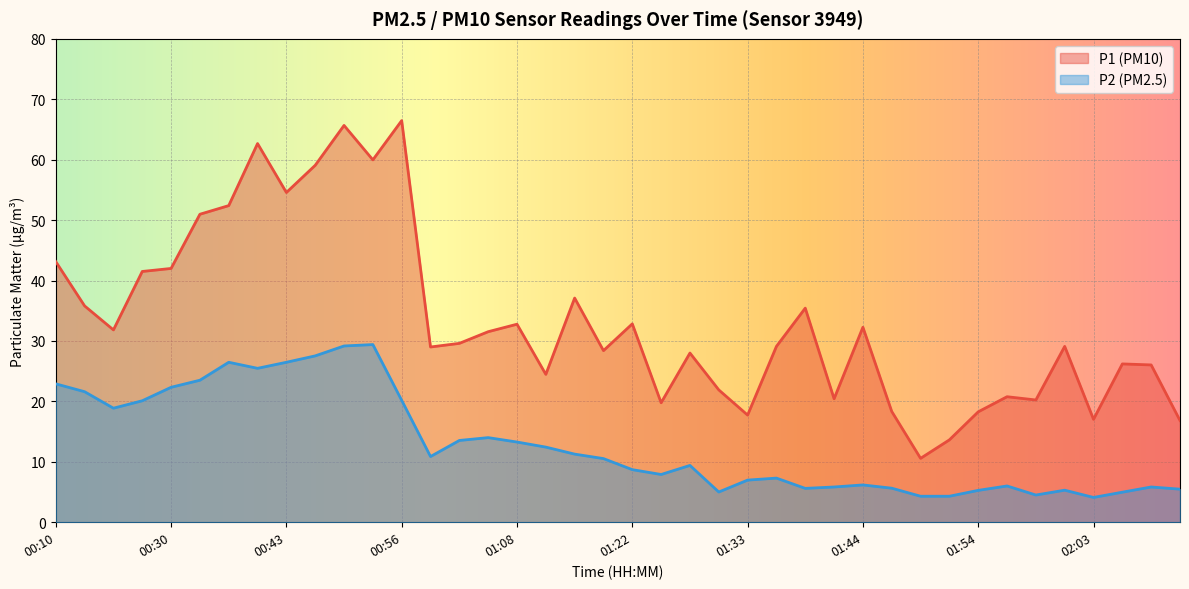

What are all the series names shown in the legend?

P1 (PM10), P2 (PM2.5)